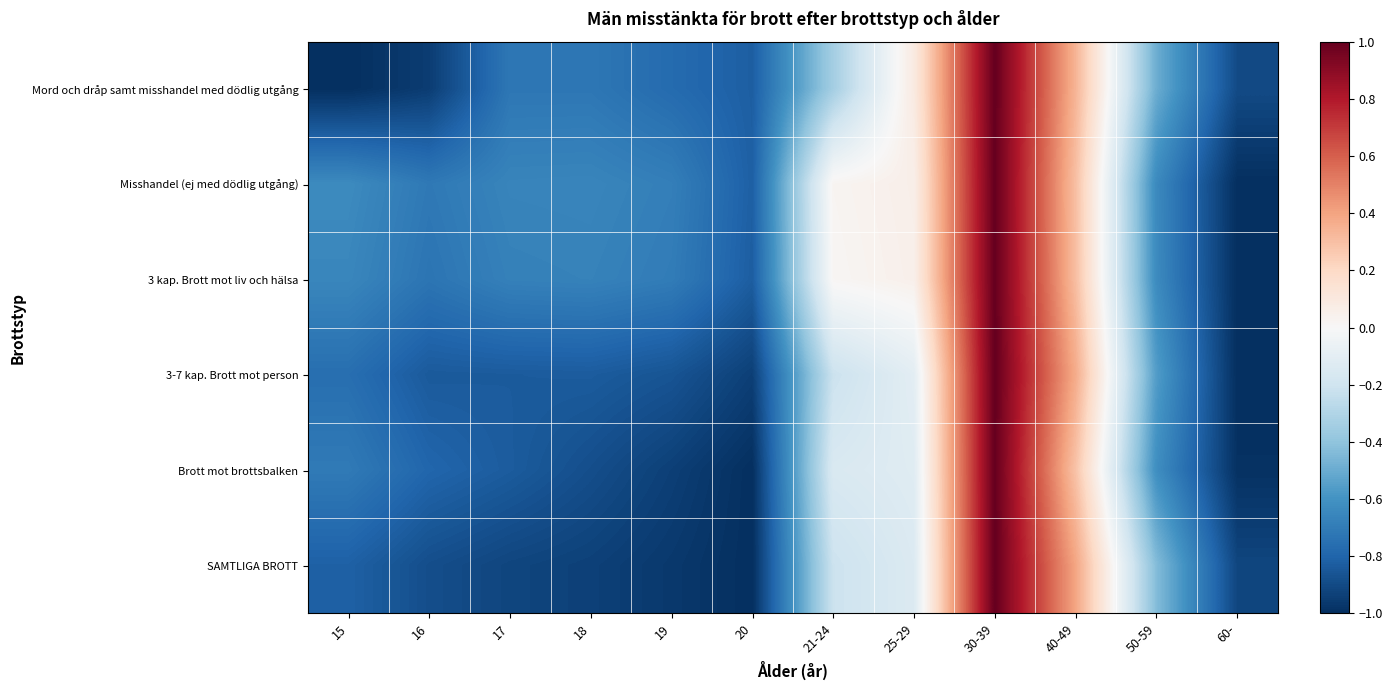

What is the difference between the highest and lowest values at 19?

0.3